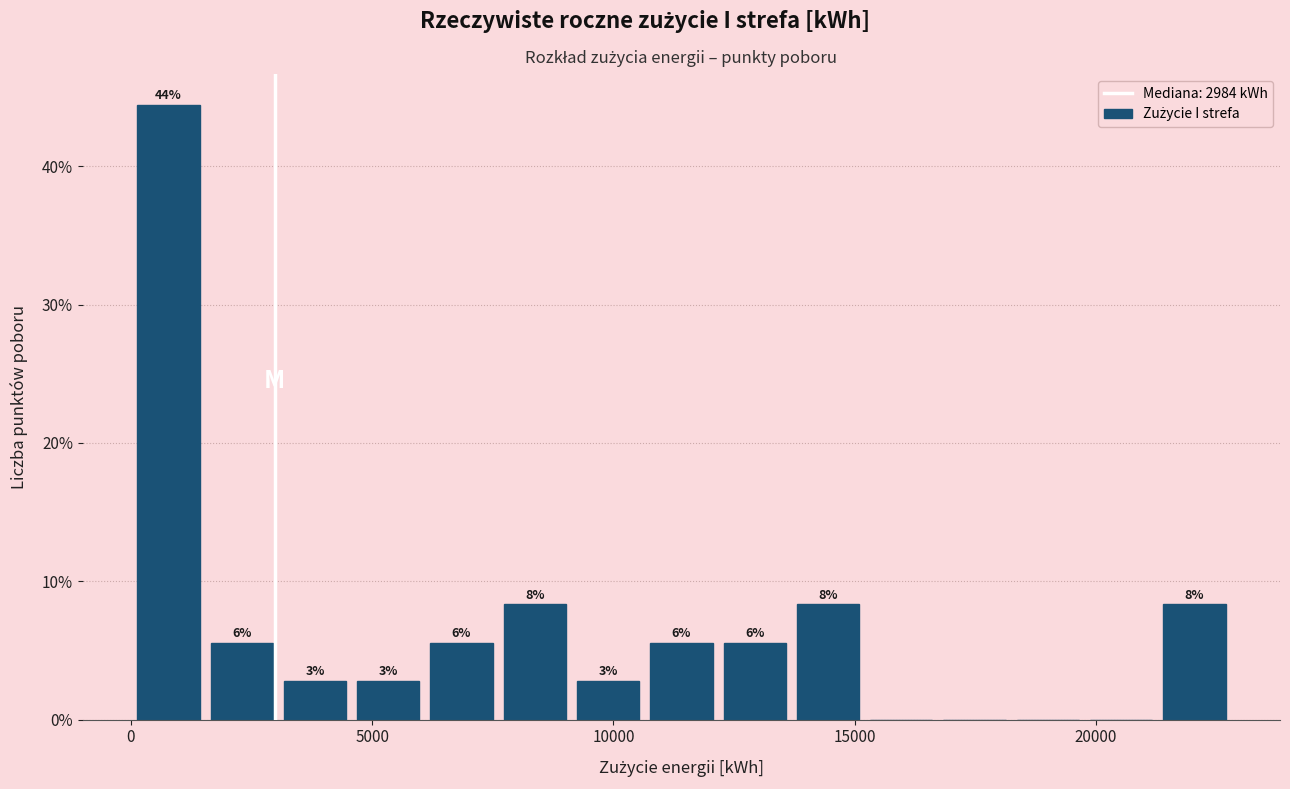

Around what value on the x-axis is the tallest bar? Give the approximate position of its centre, as read against the axis.

1000